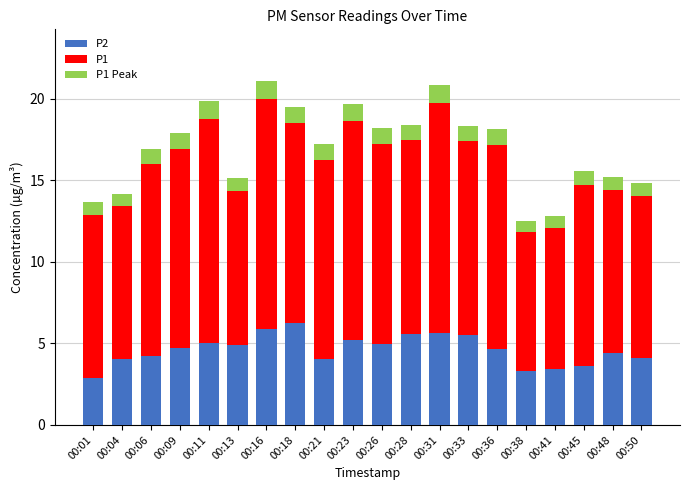

What is the total value across all series at 00:06?

16.9